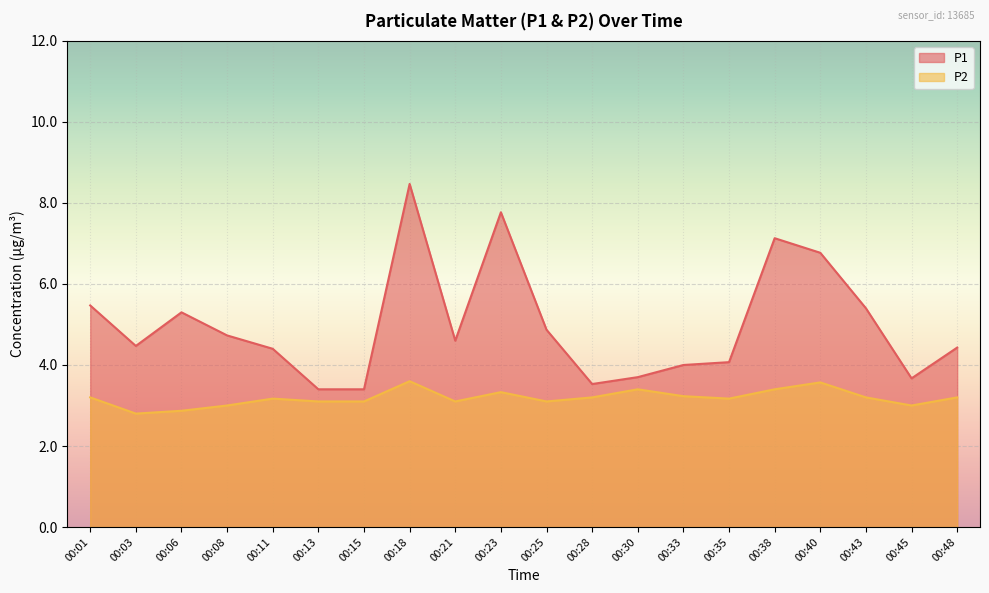

True or false: P1 and P2 cross at least once.

False